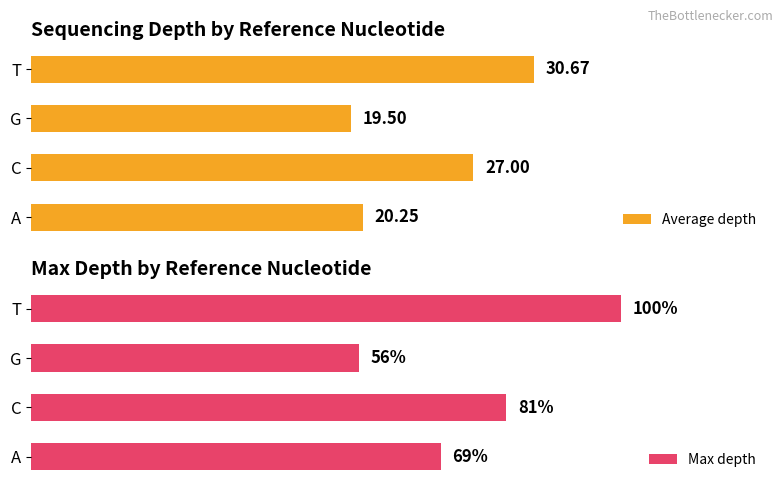

Where is Average depth nearest to the value 25?

C